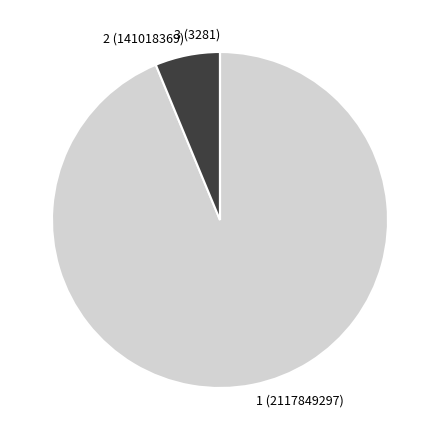

Which category accounts for the majority?

1 (2117849297)